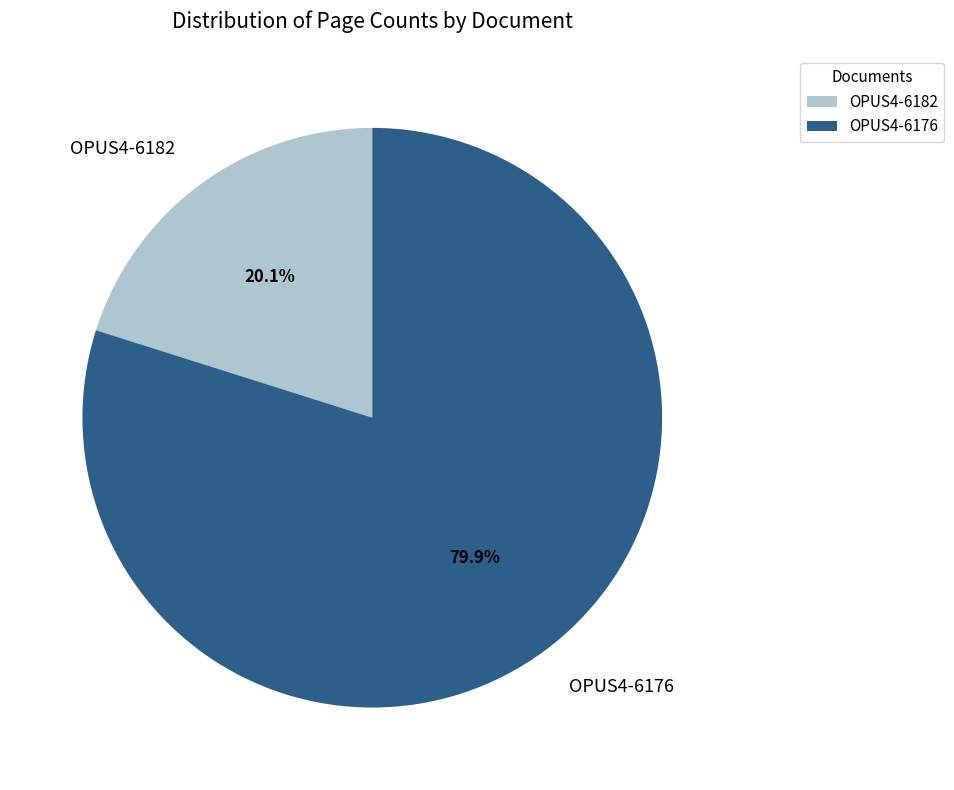

How many segments does this pie chart have?

2